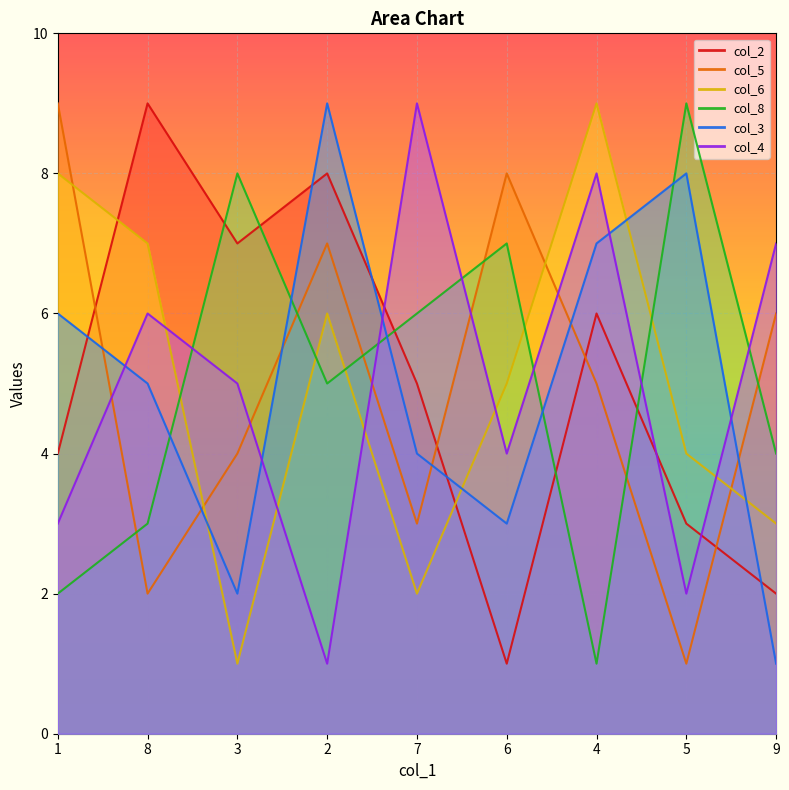

How many times do col_5 and col_2 cross each other?

4